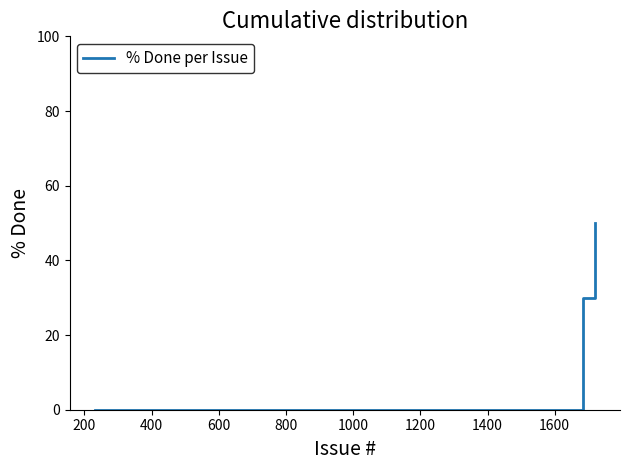

What is the difference between the maximum and minimum values?

50